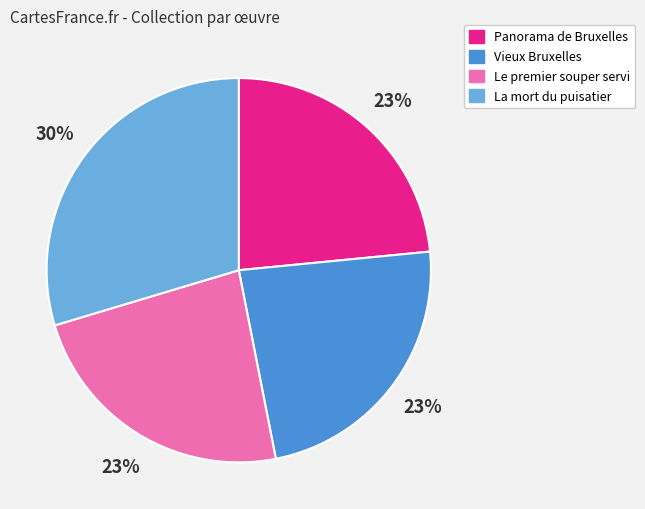

Is the sum of La mort du puisatier and Panorama de Bruxelles greater than half?

Yes